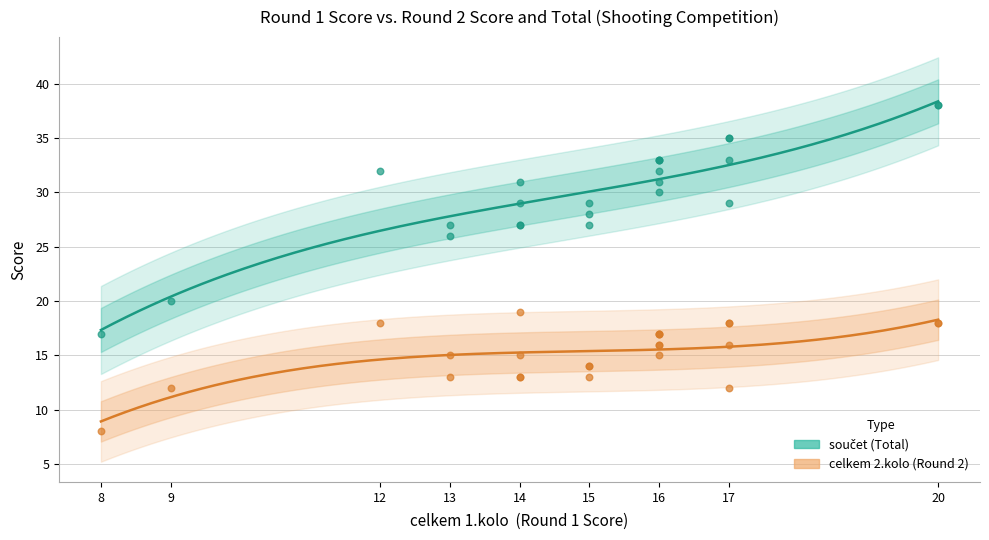

Which series contains the highest Y value?

součet